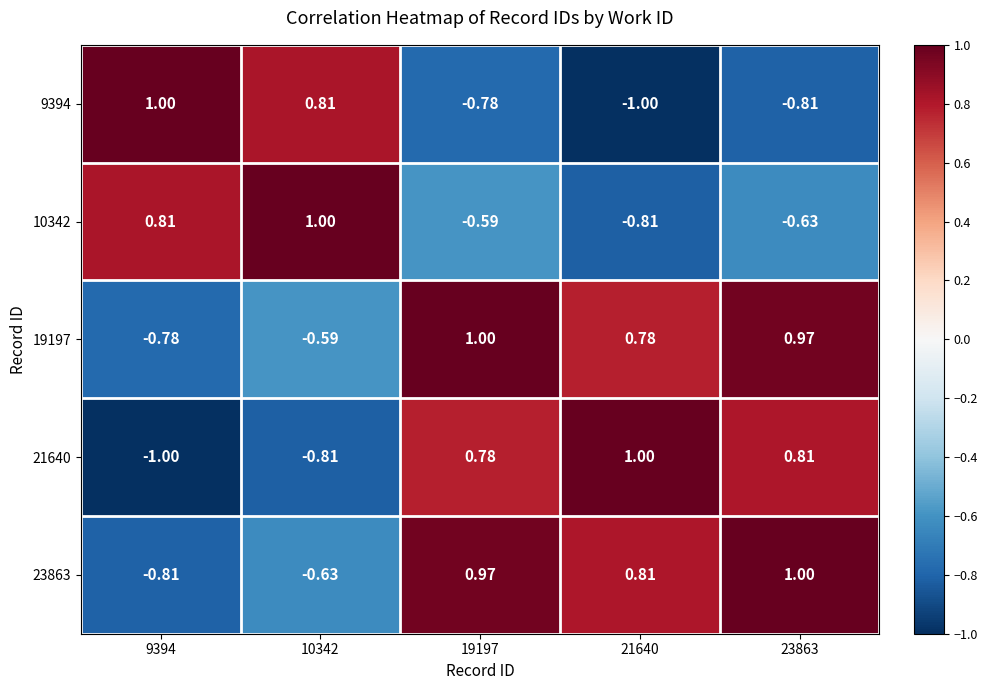

What is the smallest value displayed?

-1.0